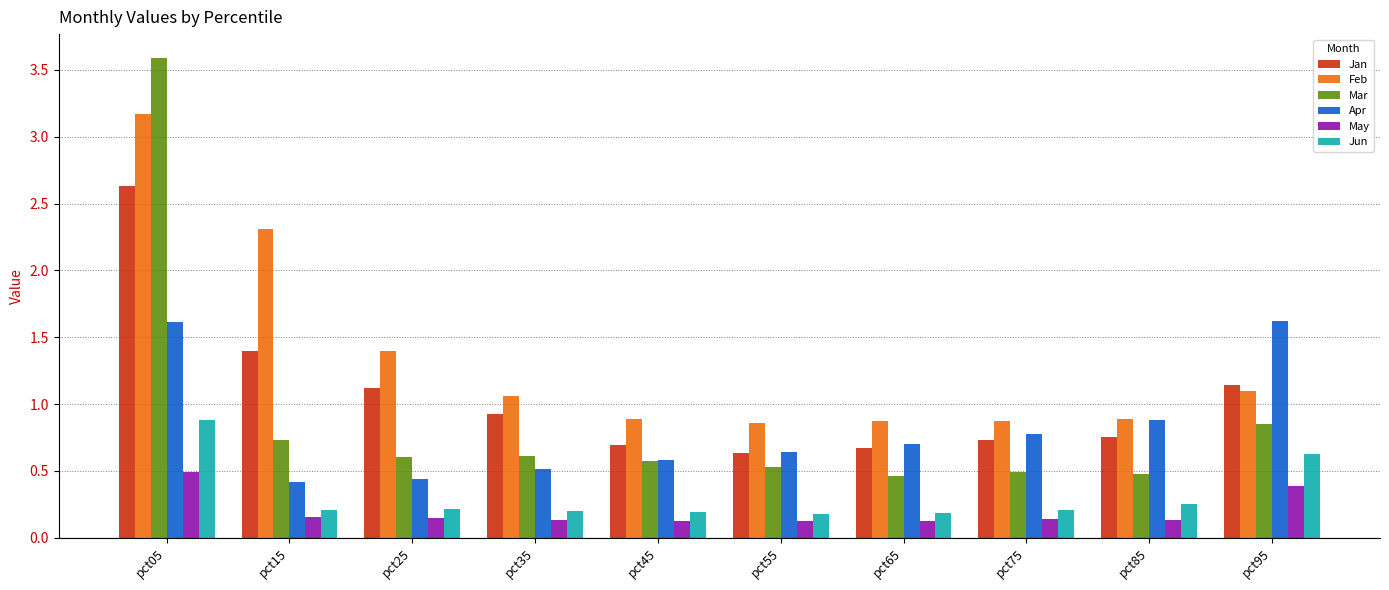

Between pct15 and pct35, which series saw the biggest shift?

Feb